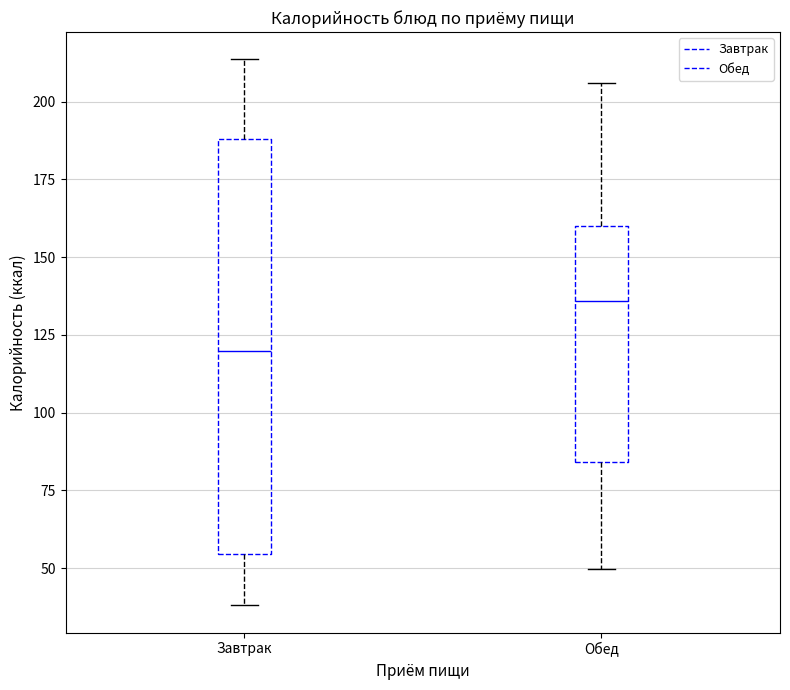

Which box has the lowest median line?

Завтрак